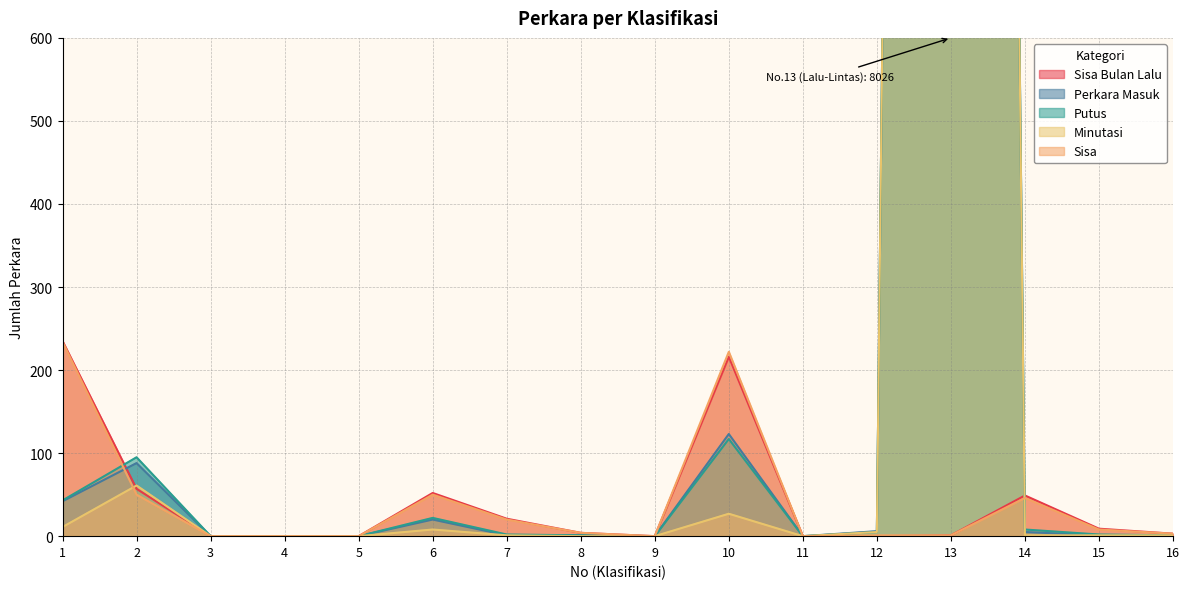

Reading left to right, transcribe all the data shown in this chart.

Sisa Bulan Lalu: 235	57	0	0	0	52	21	4	0	216	0	0	1	49	9	3
Perkara Masuk: 42	88	0	0	0	20	1	1	0	123	0	6	8026	5	1	1
Putus: 43	95	0	0	0	22	2	1	0	117	0	5	8026	8	2	1
Minutasi: 11	61	0	0	0	8	1	0	0	27	0	5	8026	1	1	1
Sisa: 234	50	0	0	0	50	20	4	0	222	0	1	1	46	8	3